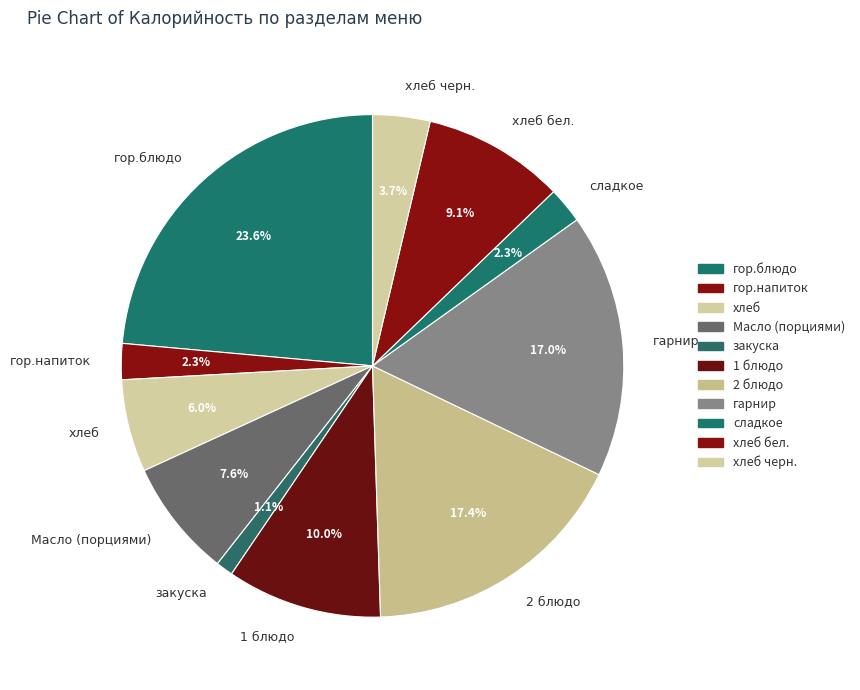

Does any single category account for the majority?

No